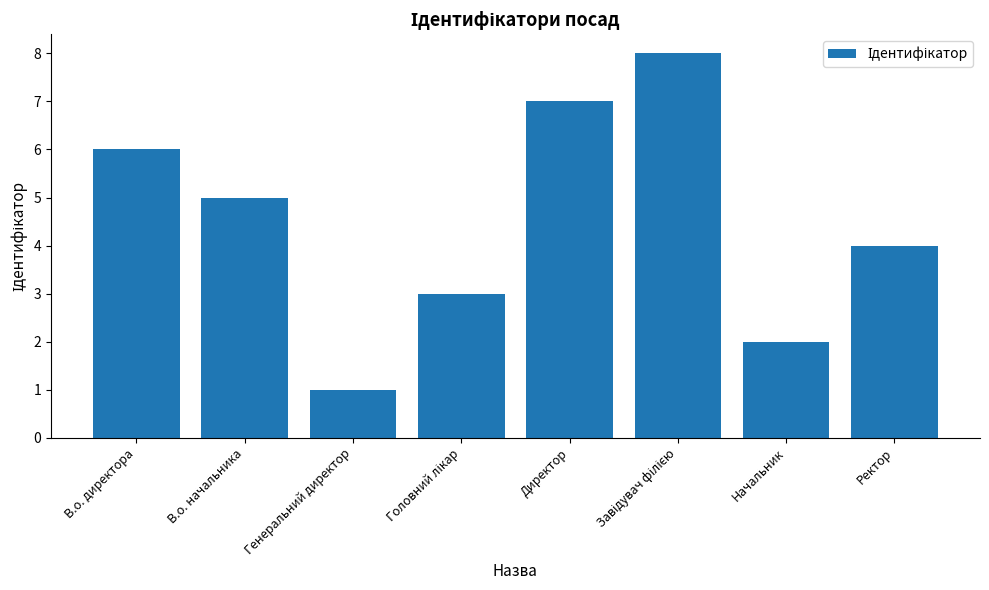

What is the difference between the maximum and second lowest values?

6